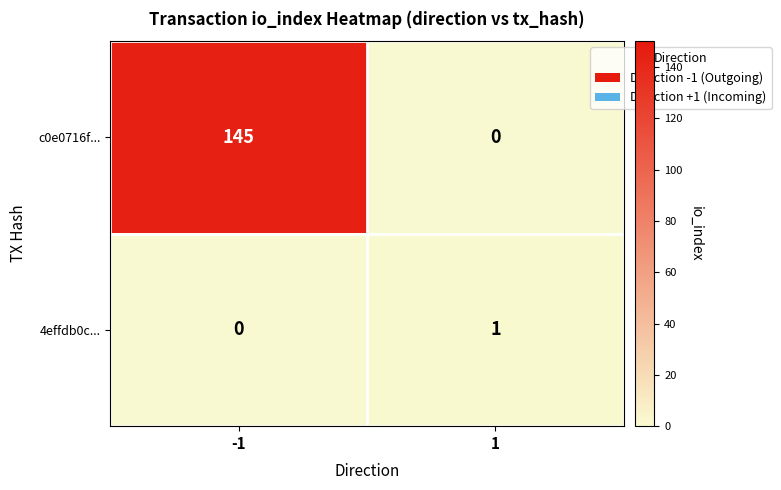

What is the difference between the highest and lowest values at -1?

145